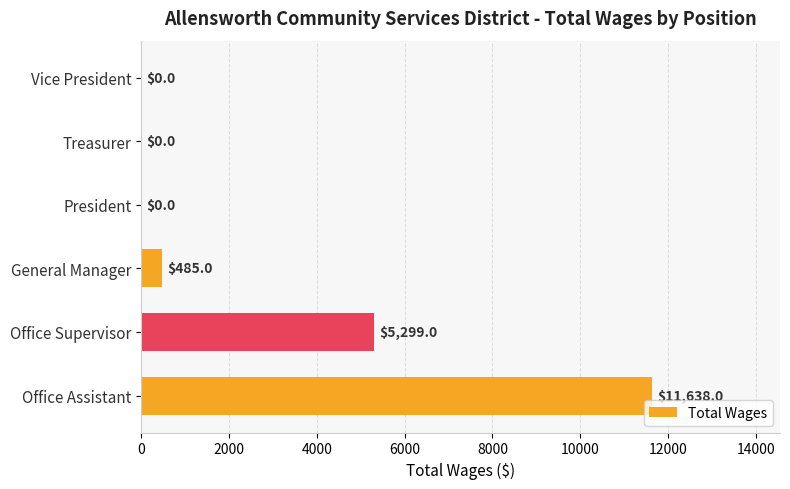

At which label is the value closest to 5819?

Office Supervisor